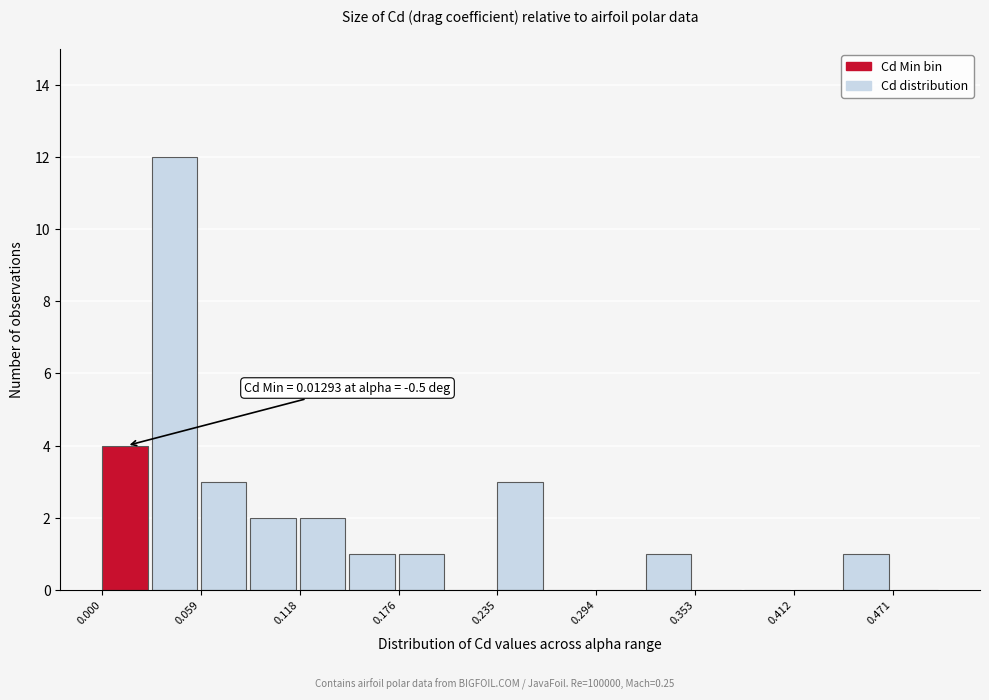

Around what value on the x-axis is the tallest bar? Give the approximate position of its centre, as read against the axis.

0.04